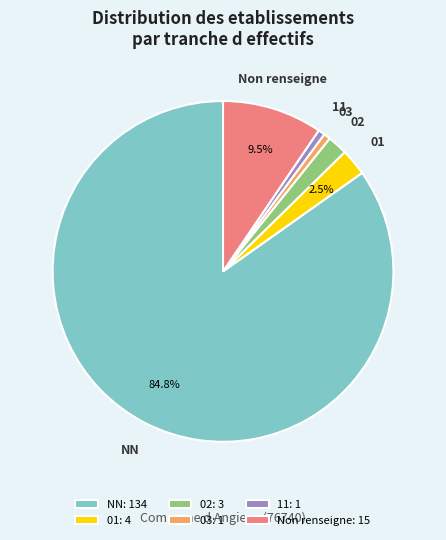

What is the largest slice in the pie chart?

NN: 134